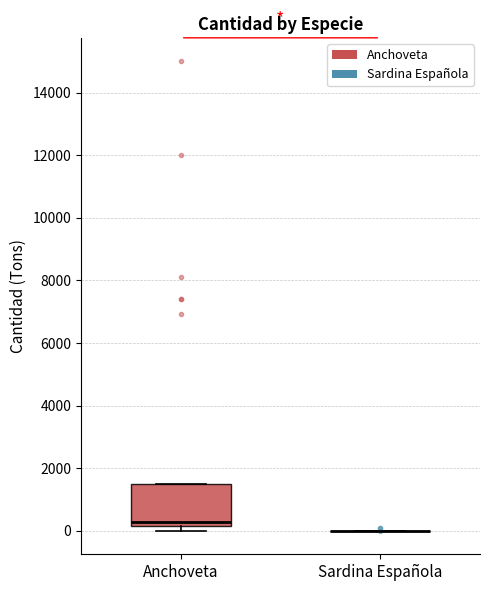

Where is the upper edge of the box for Anchoveta on the y-axis? The values are not printed on the chart, so give them approximately, as read against the axis.

1600